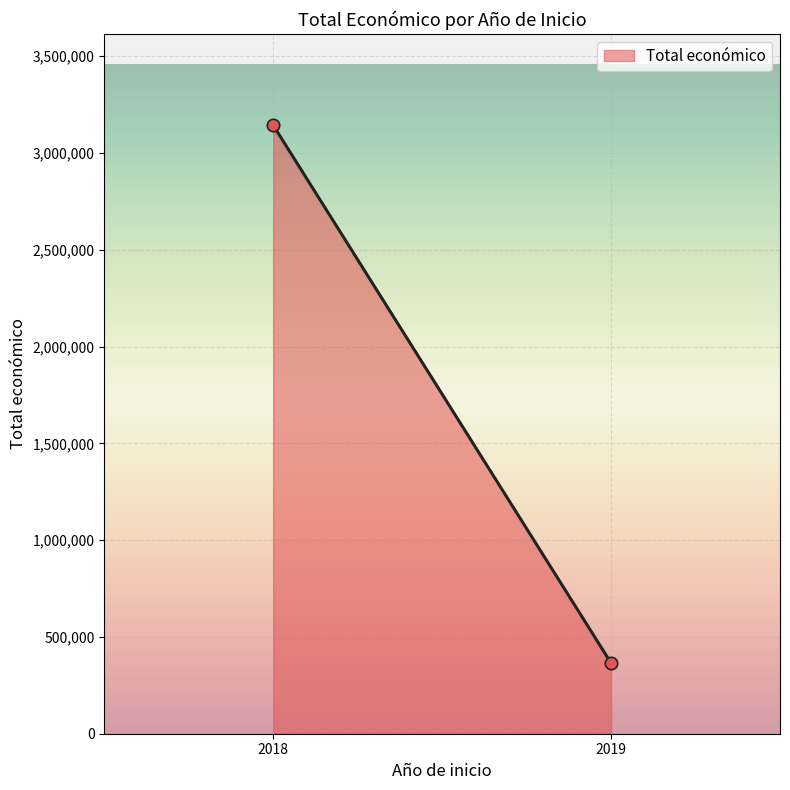

What is the range of Y values (max minus min)?

2778033